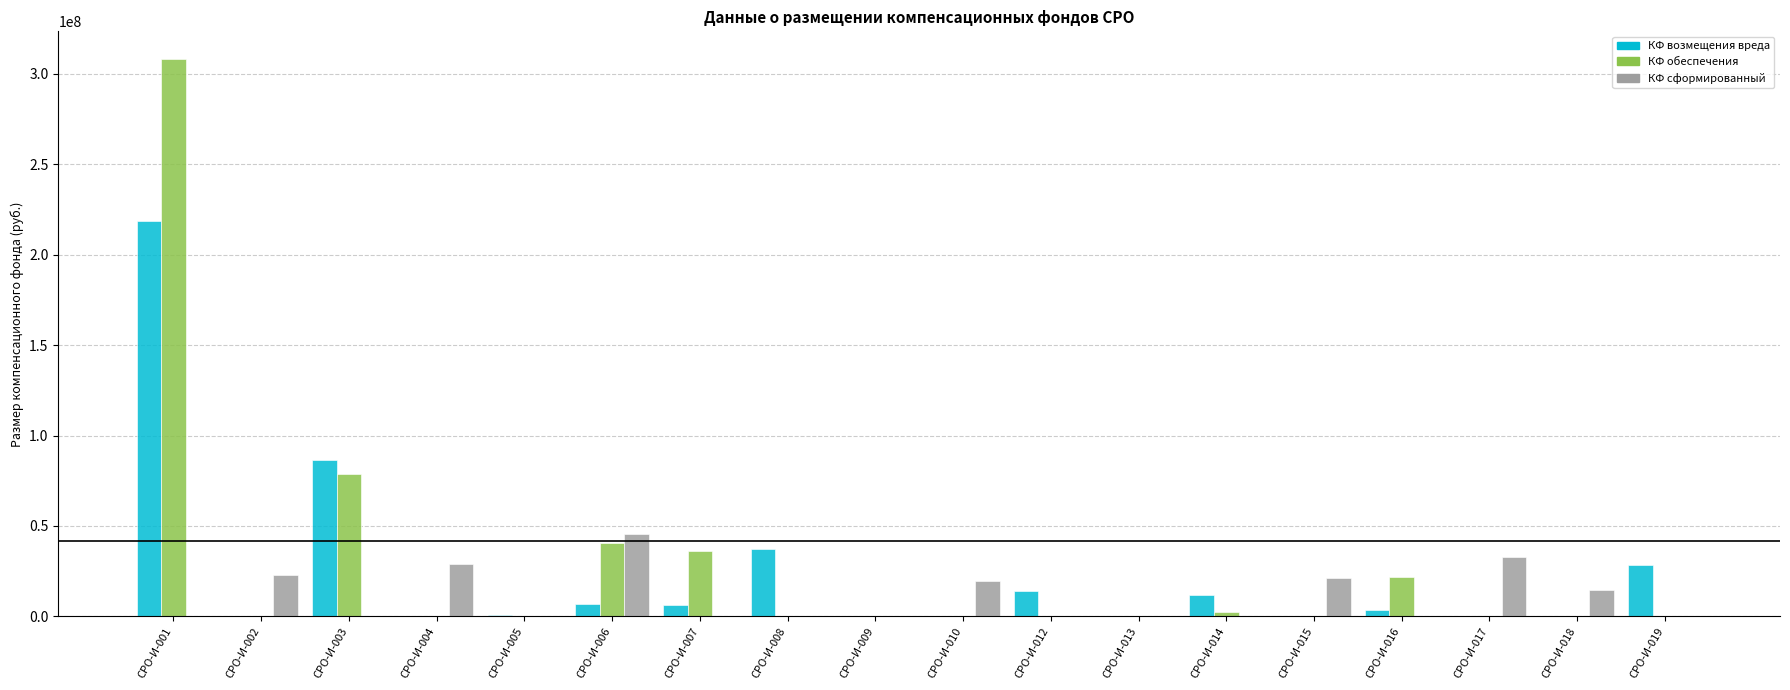

Which category has the highest value in the КФ сформированный series?

СРО-И-006